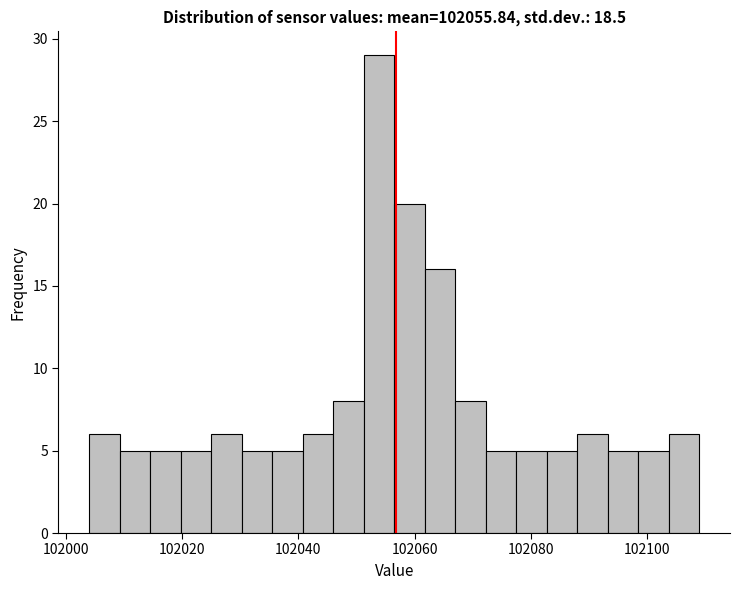

Read against the x-axis, roughly where is the centre of the tallest bar?

102054